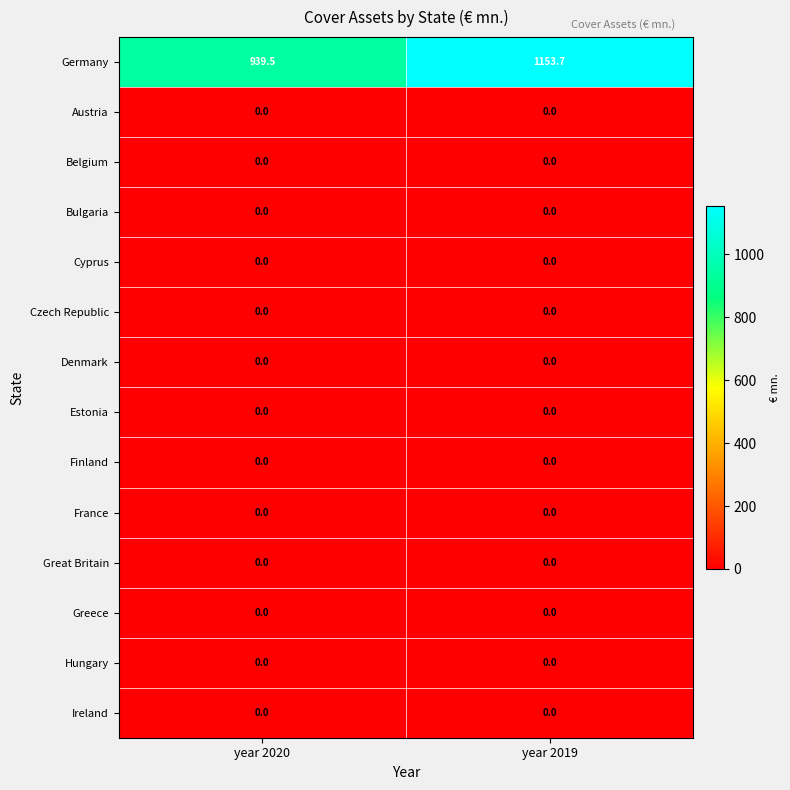

What is the total value across all series at year 2019?

1153.7